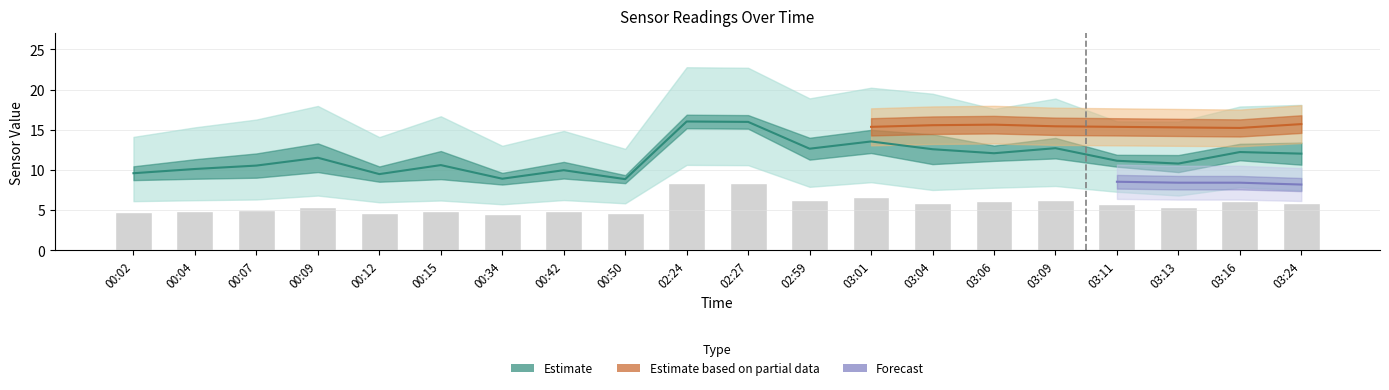

What value does the SDS_P1 series have at 00:12?

9.5